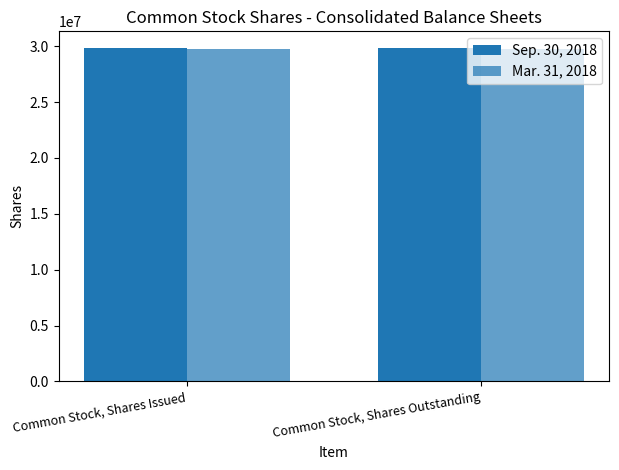

The value of Sep. 30, 2018 at Common Stock, Shares Outstanding is 50231111. True or false?

False